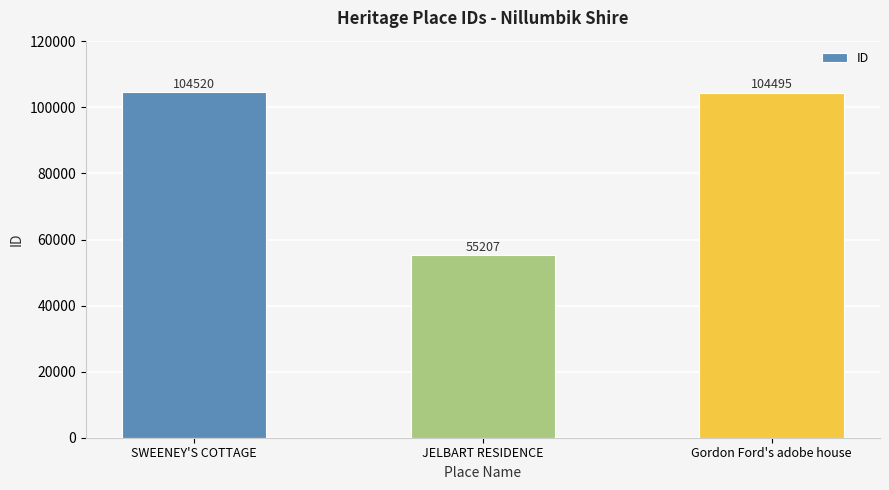

What is the minimum value shown in the chart?

55207